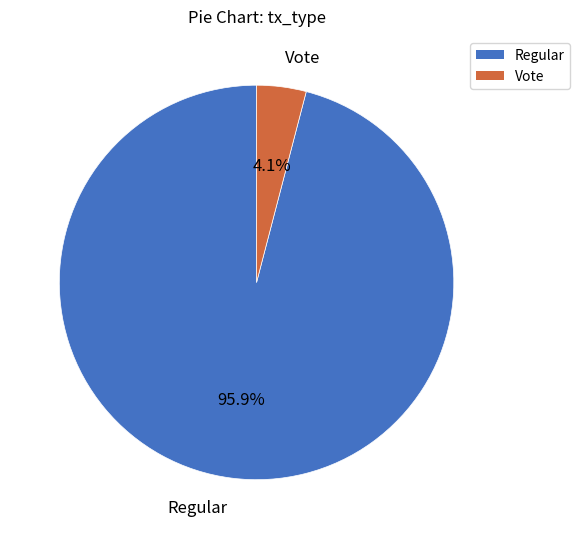

How many segments does this pie chart have?

2